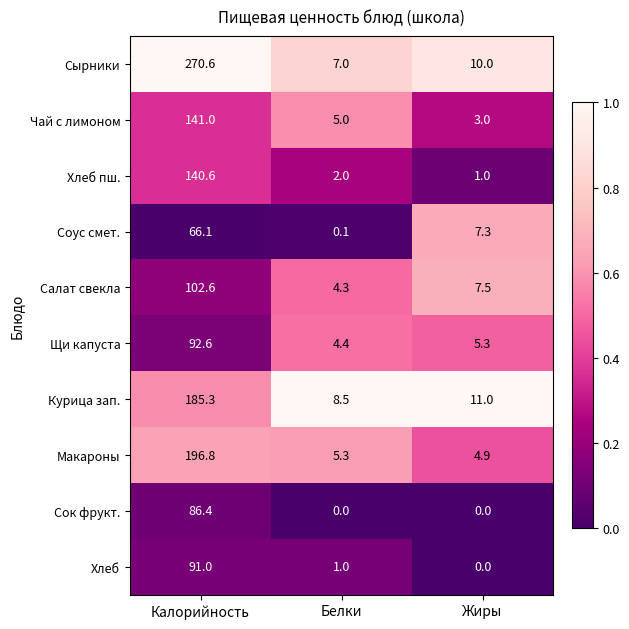

The value of Сырники at Белки is 7.0. True or false?

True